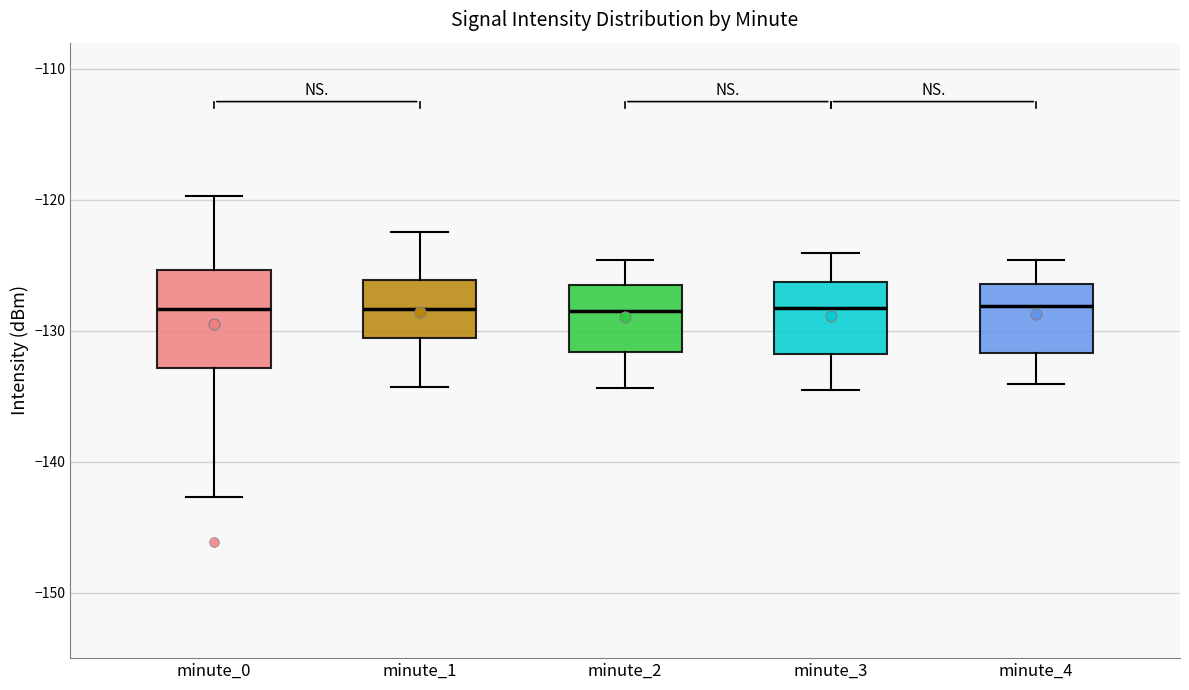

Where is the lower edge of the box for minute_3 on the y-axis? The values are not printed on the chart, so give them approximately, as read against the axis.

-132